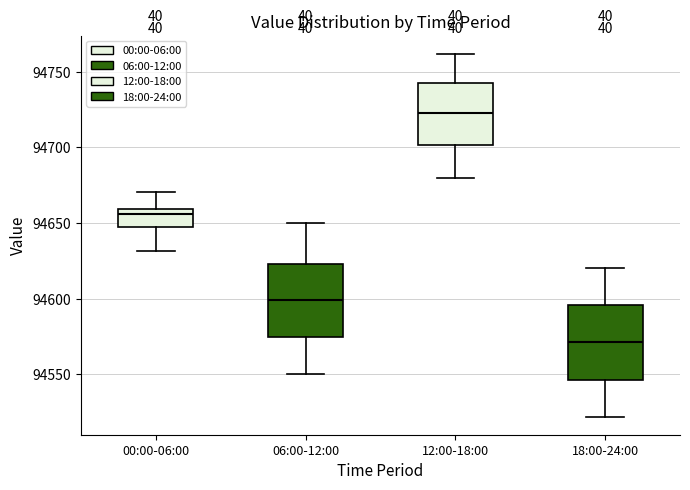

Where is the upper edge of the box for 00:00-06:00 on the y-axis? The values are not printed on the chart, so give them approximately, as read against the axis.

94660